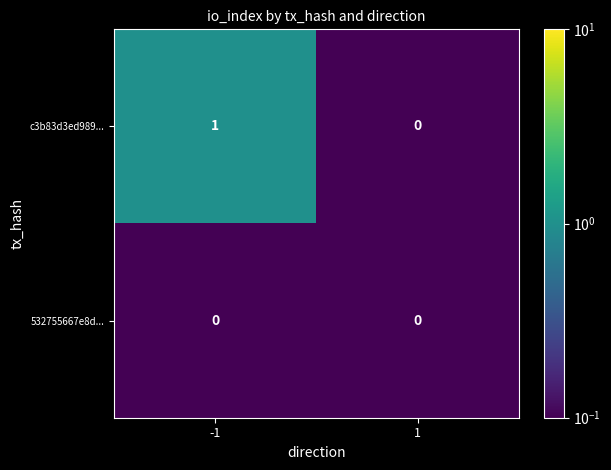

List the series in order of their overall mean, lowest first.

532755667e8d..., c3b83d3ed989...